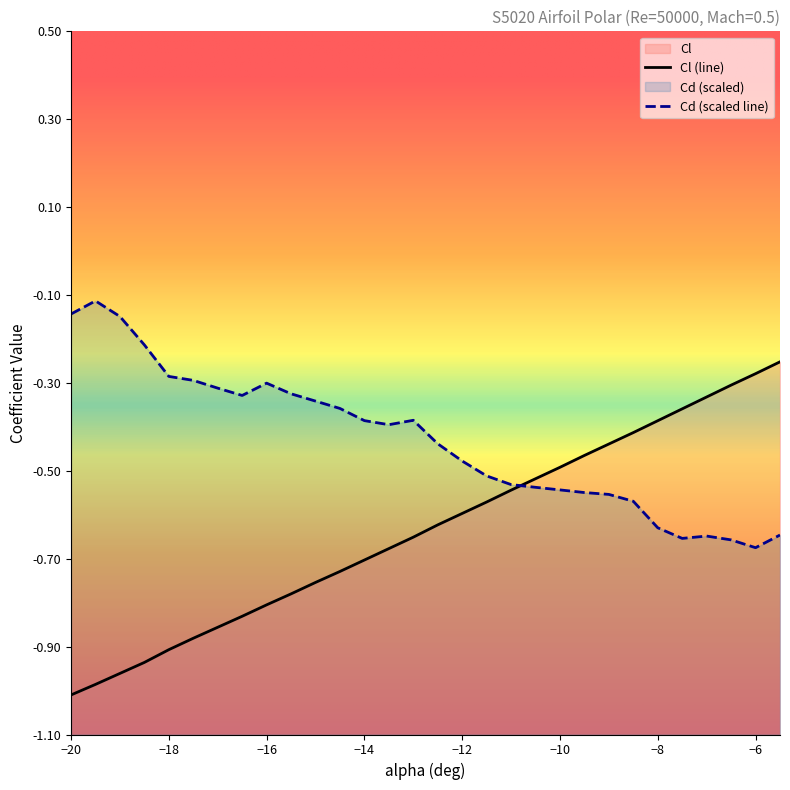

Is the value of Cl at -14.5 greater than the value of Cd at -12.5?

No